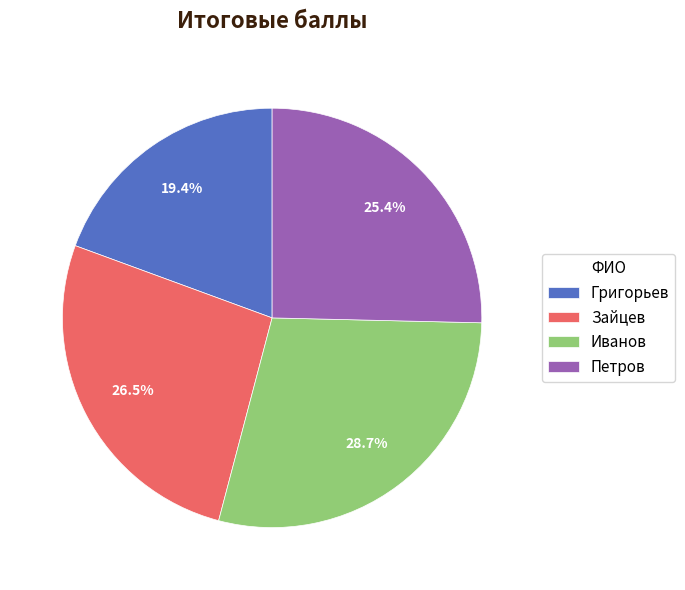

Which category has the smallest portion of the pie?

Григорьев